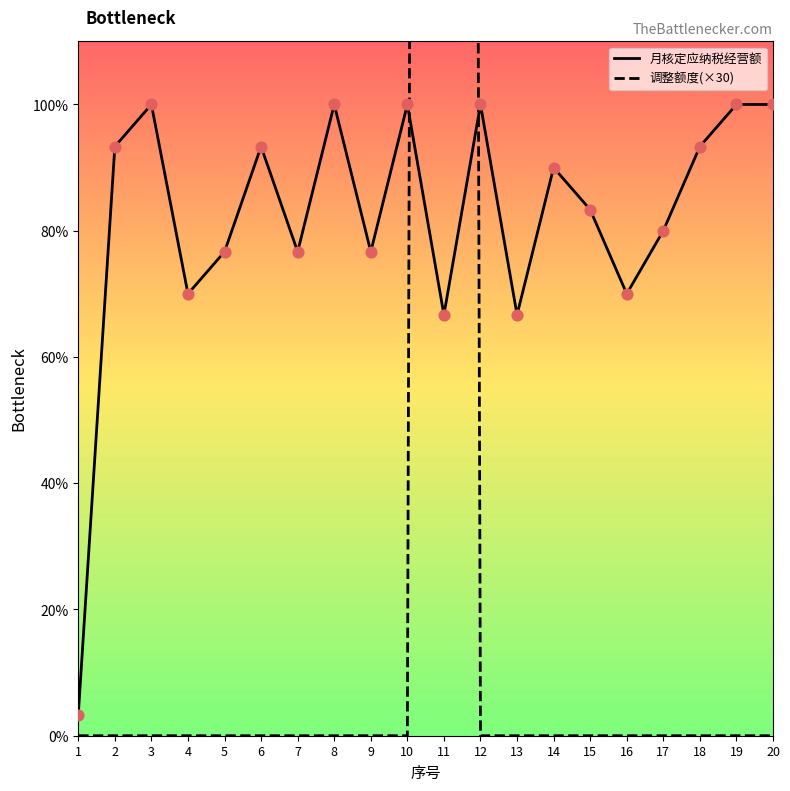

Which series reaches the maximum Y coordinate?

调整额度(×30)